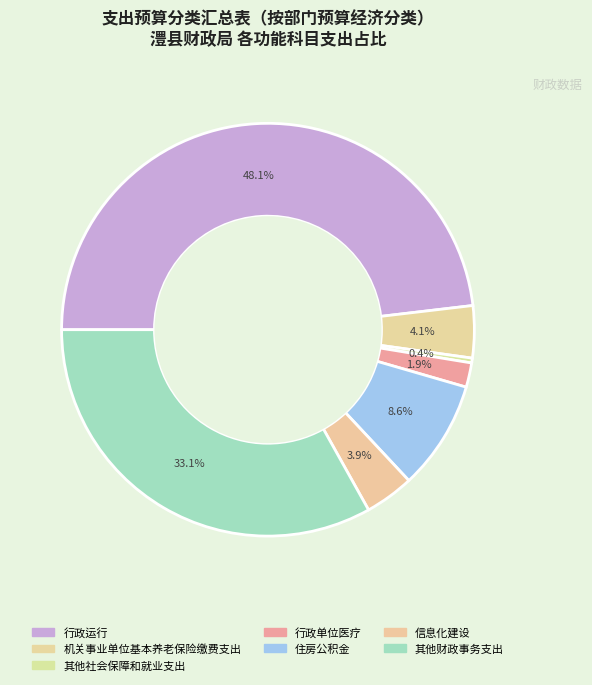

How much of the chart is everything except 行政单位医疗?

98.1%